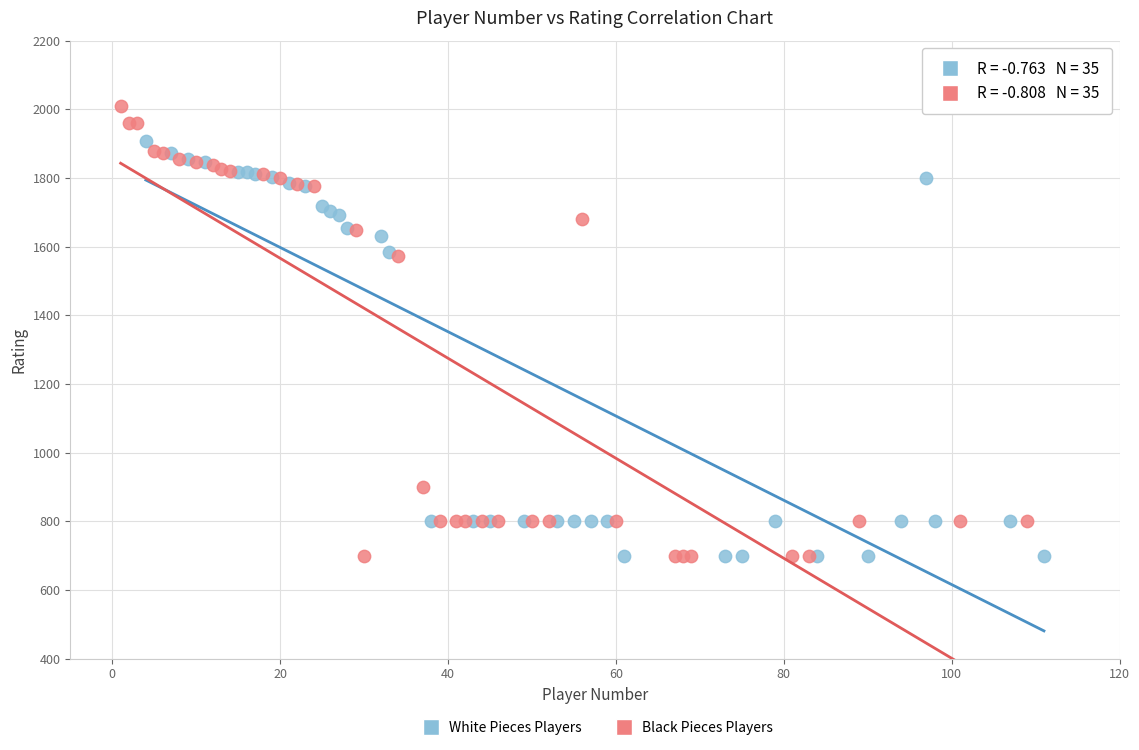

Which series has the largest Y range (max minus min)?

Black Pieces Players